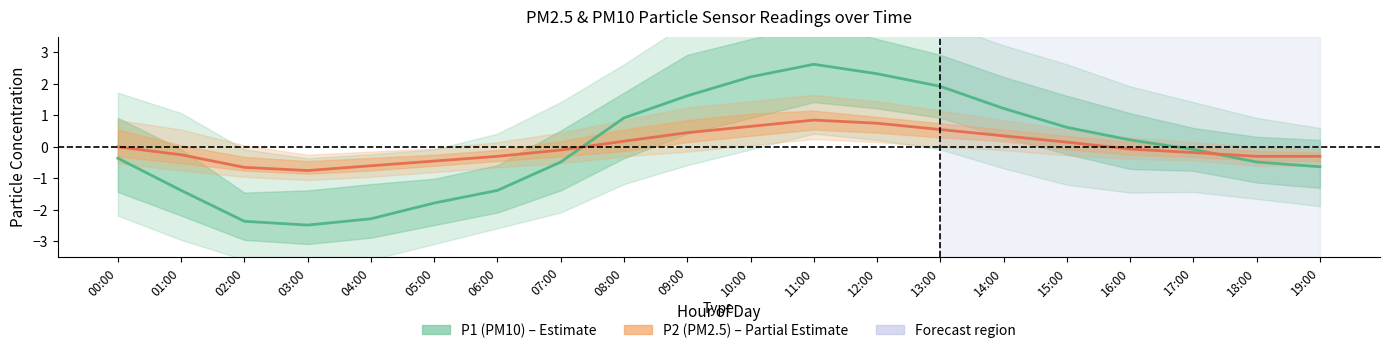

The value of P1 at 01:00 is -1.4. True or false?

True